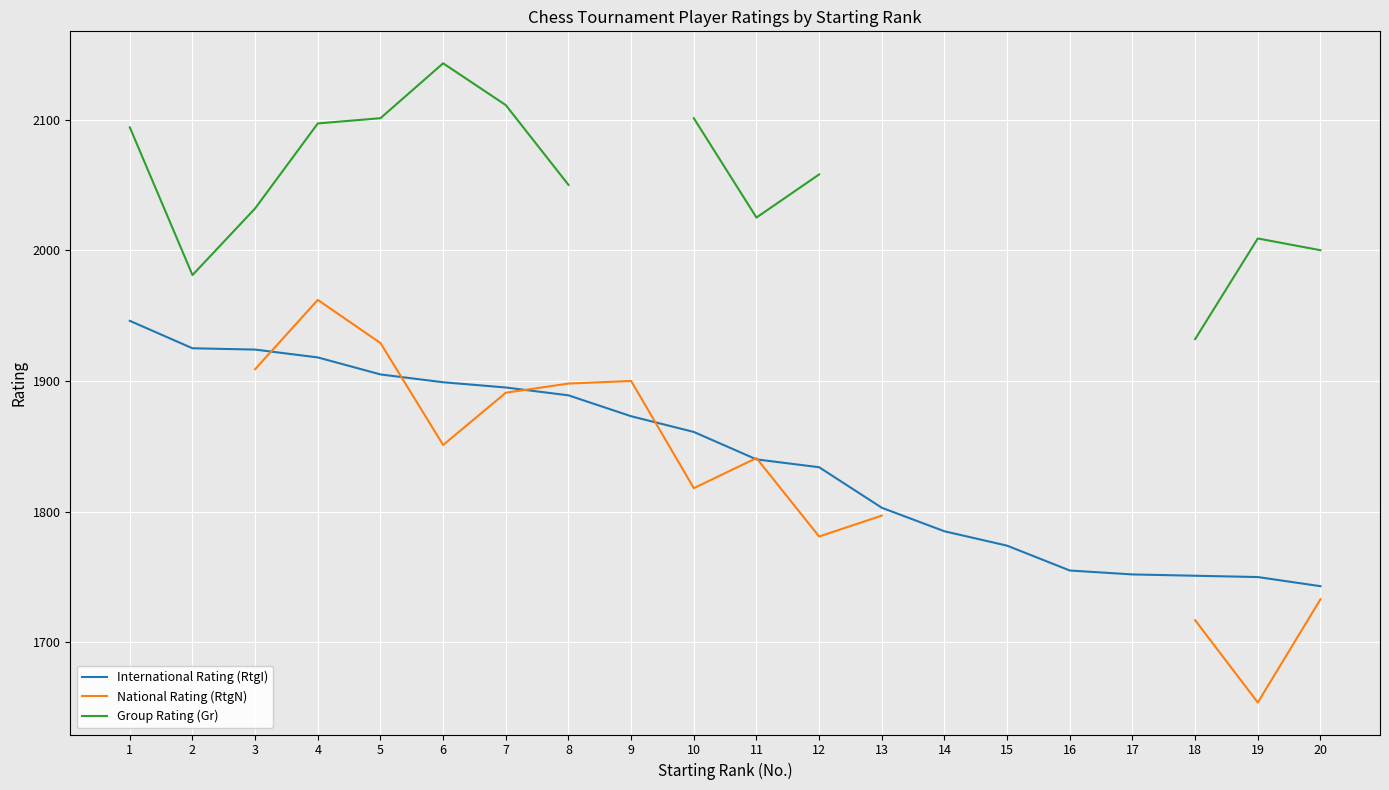

Between which two adjacent categories do International Rating (RtgI) and National Rating (RtgN) first intersect?

3 and 4